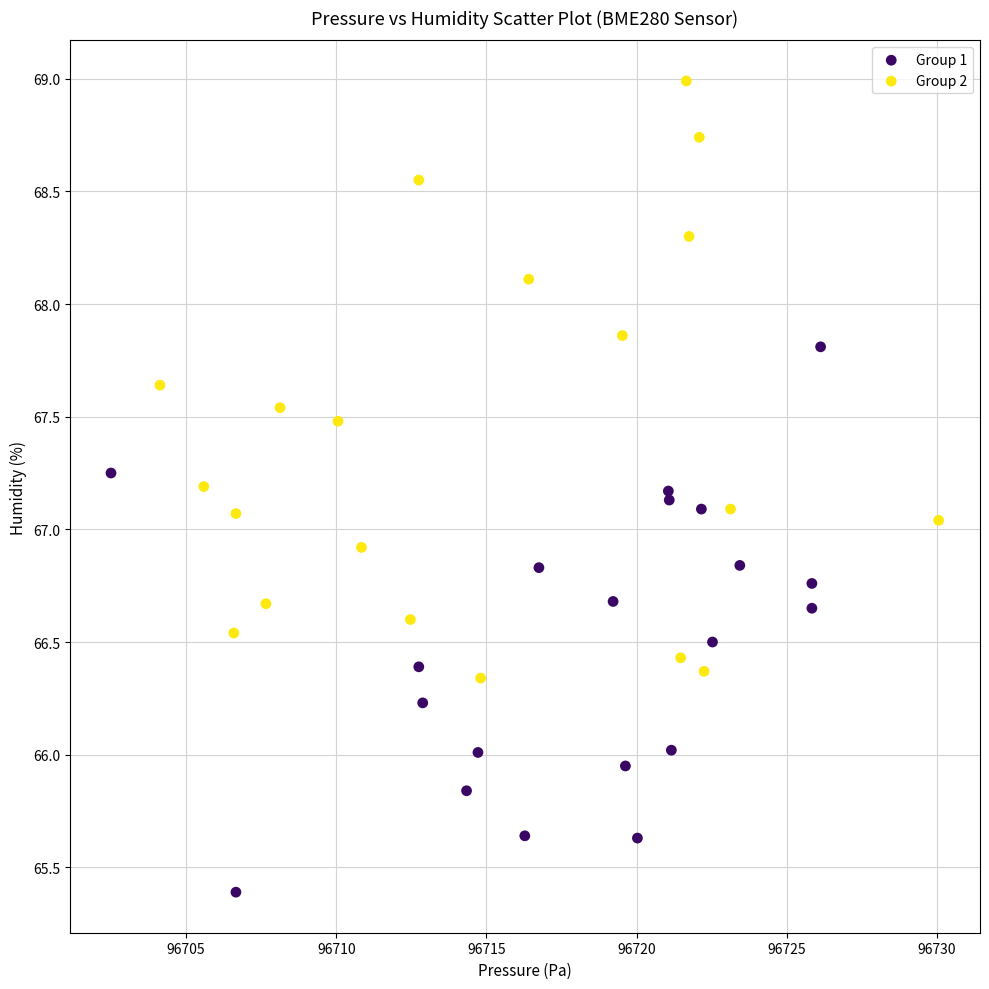

Which series contains the highest Y value?

Group 2